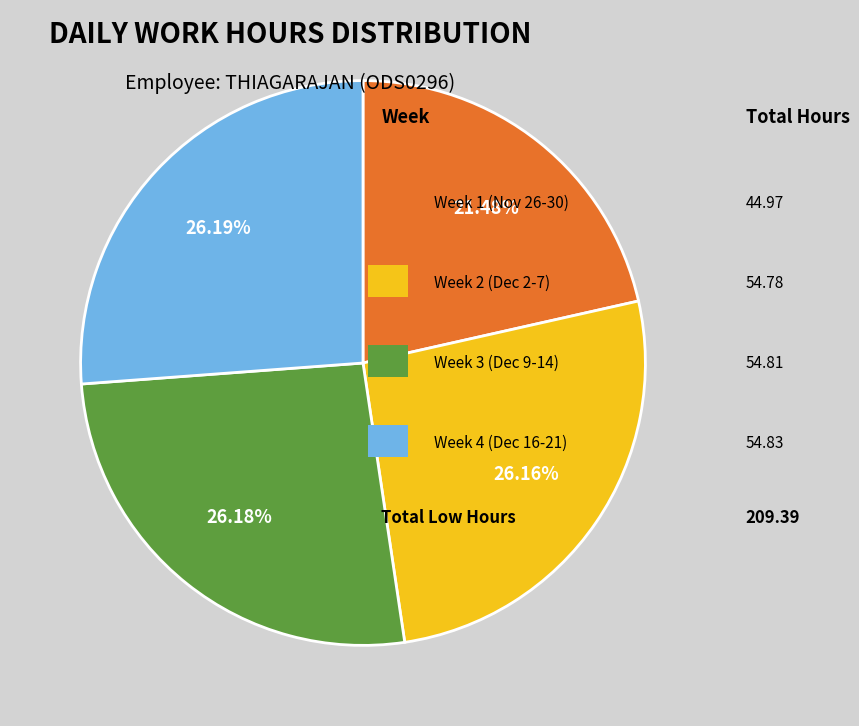

Does any single category account for the majority?

No